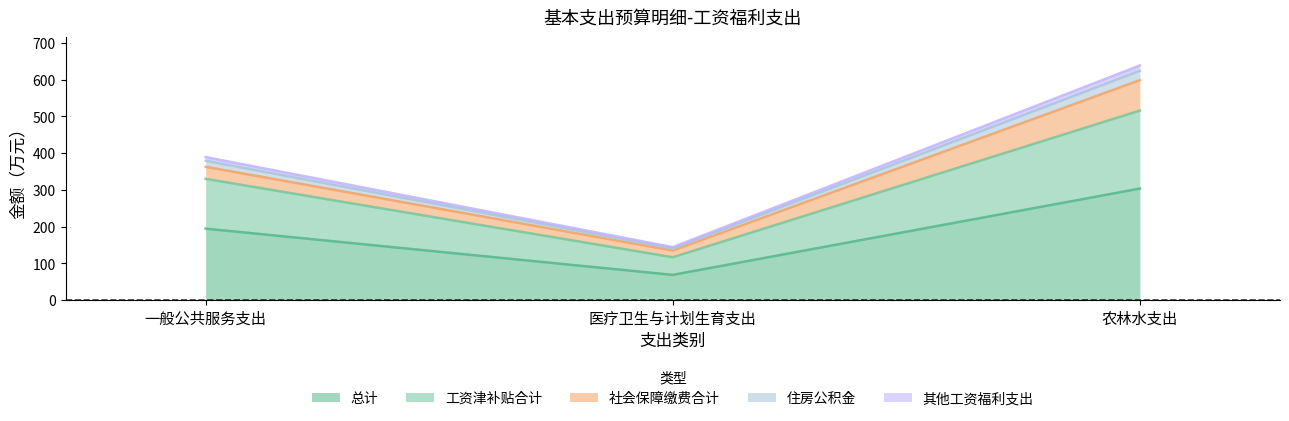

What is the sum of all 总计 values?

567.1